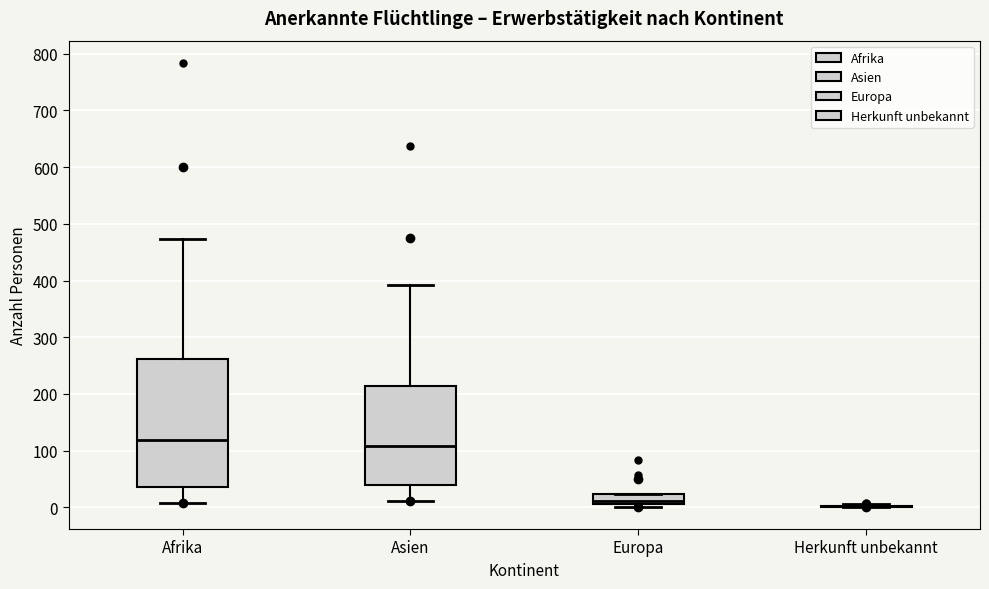

Which box is the tallest, from its lower edge to its upper edge?

Afrika